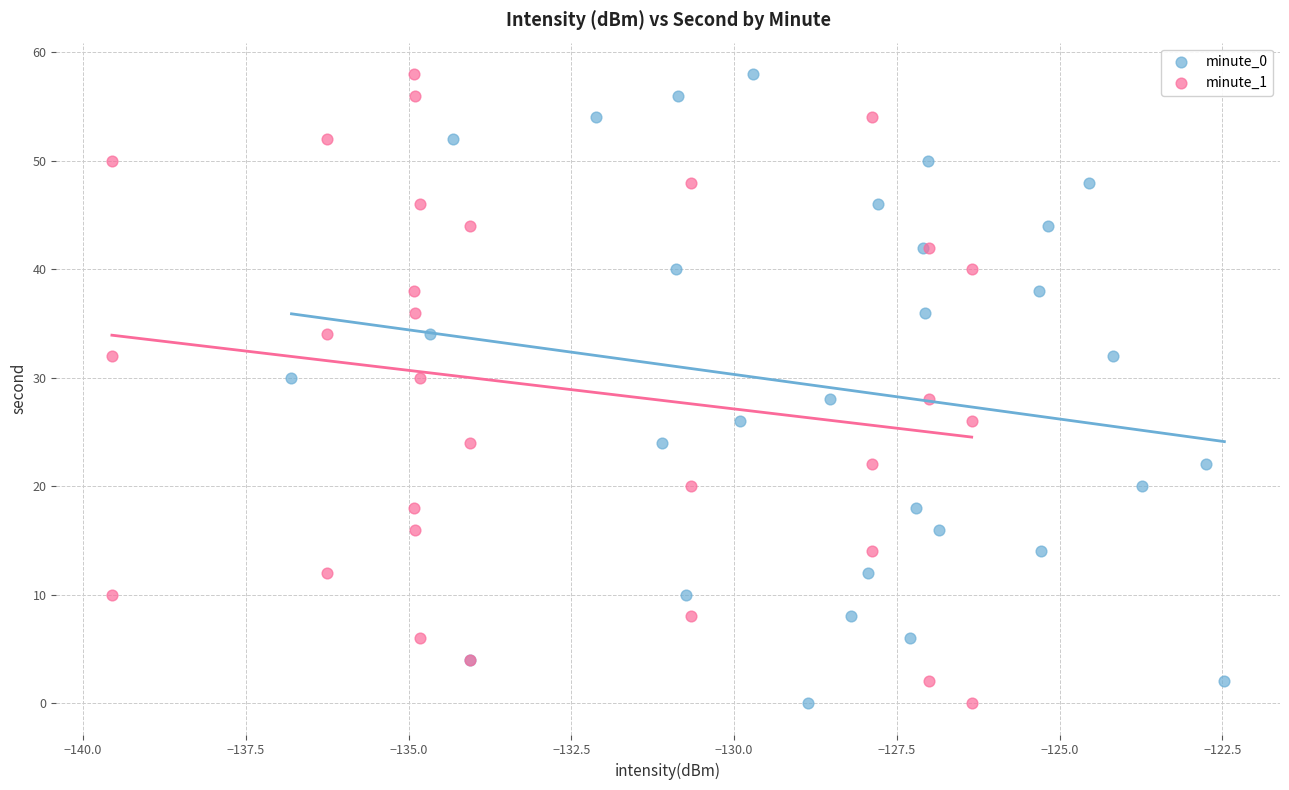

What are all the series names shown in the legend?

minute_0, minute_1